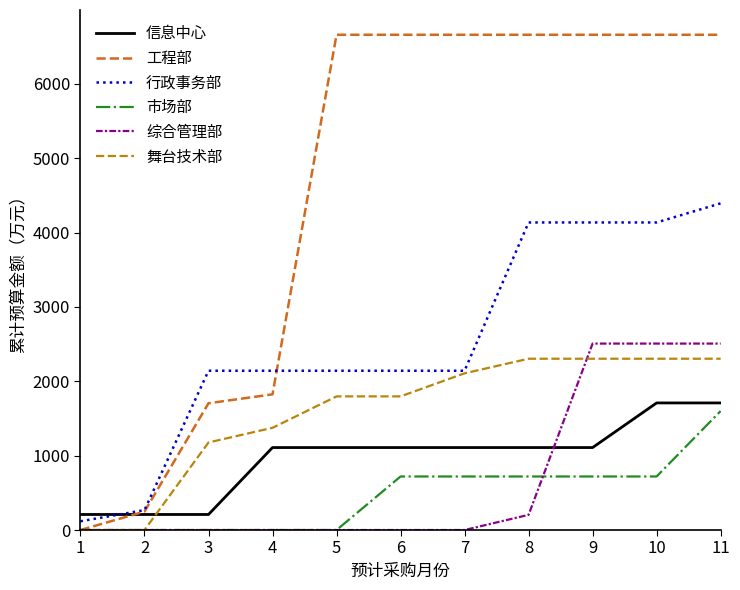

At 8, list the series in order from largest to smallest.

工程部, 行政事务部, 舞台技术部, 信息中心, 市场部, 综合管理部